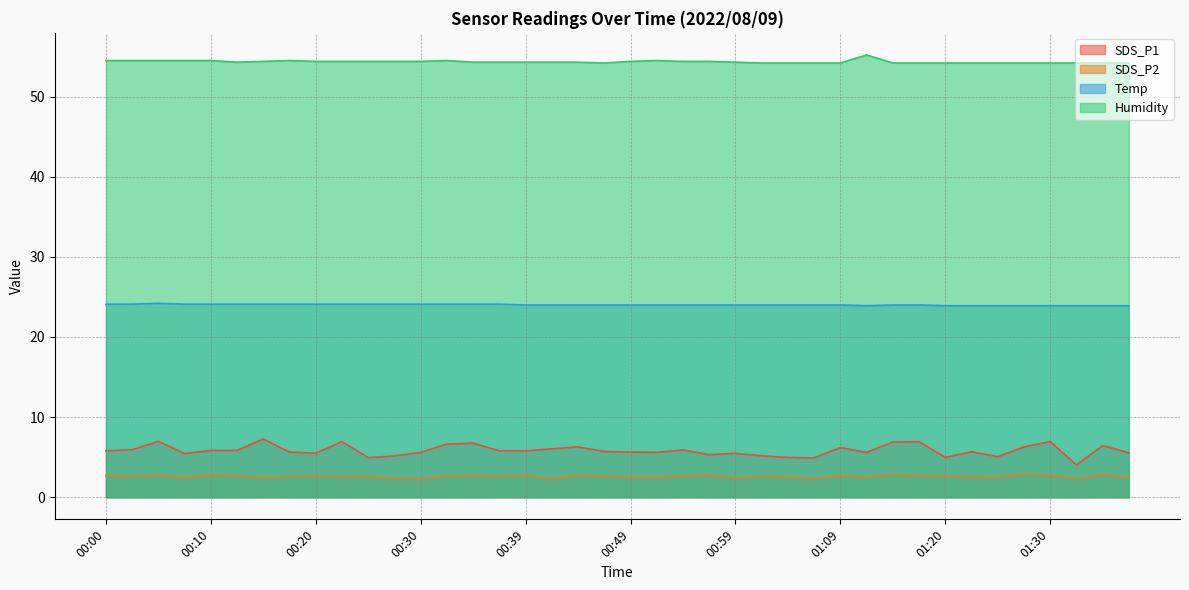

The SDS_P2 series shows 2.7 at 00:44. True or false?

True